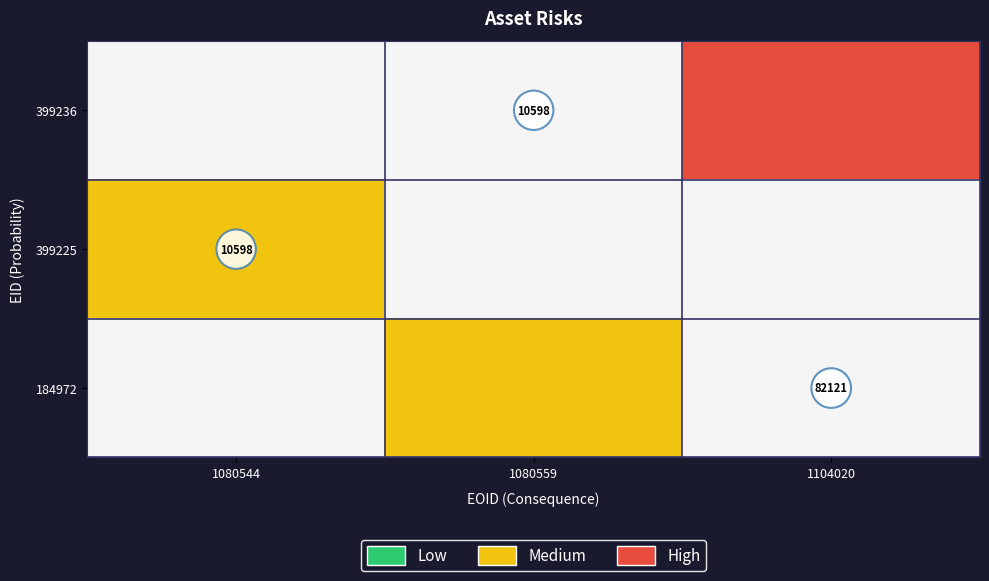

What is the spread (max minus min) of values at 1080544?

2